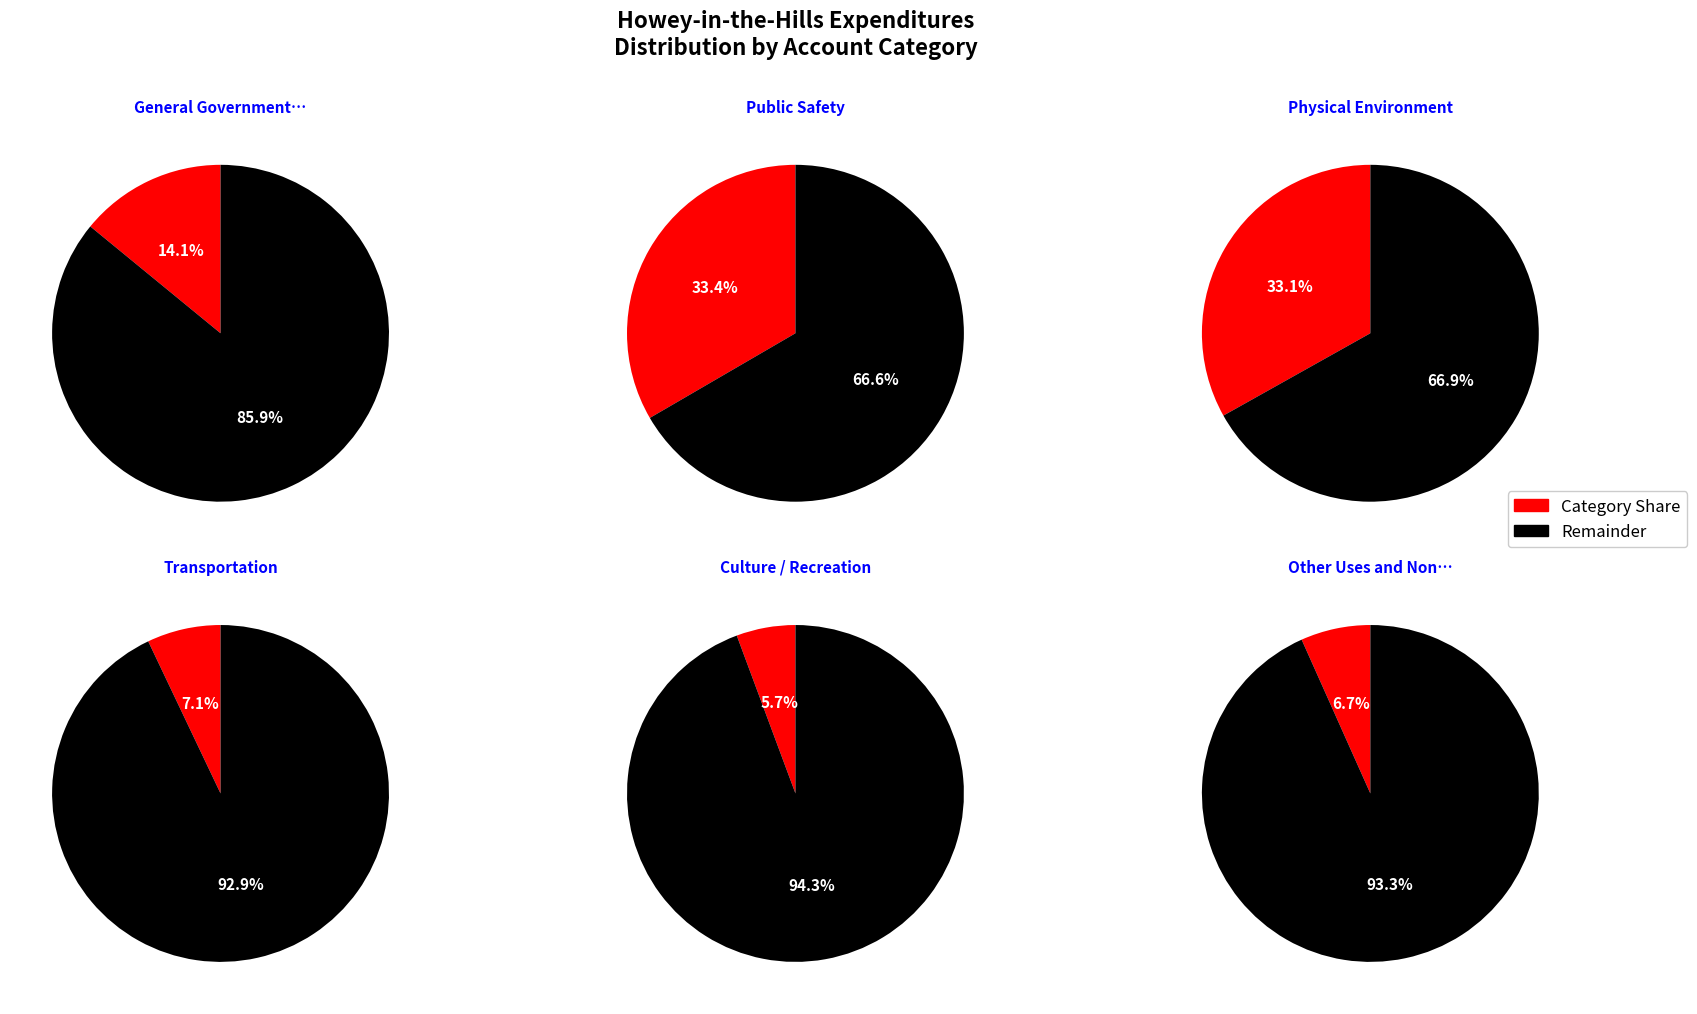

Which category has the biggest portion of the pie?

Public Safety